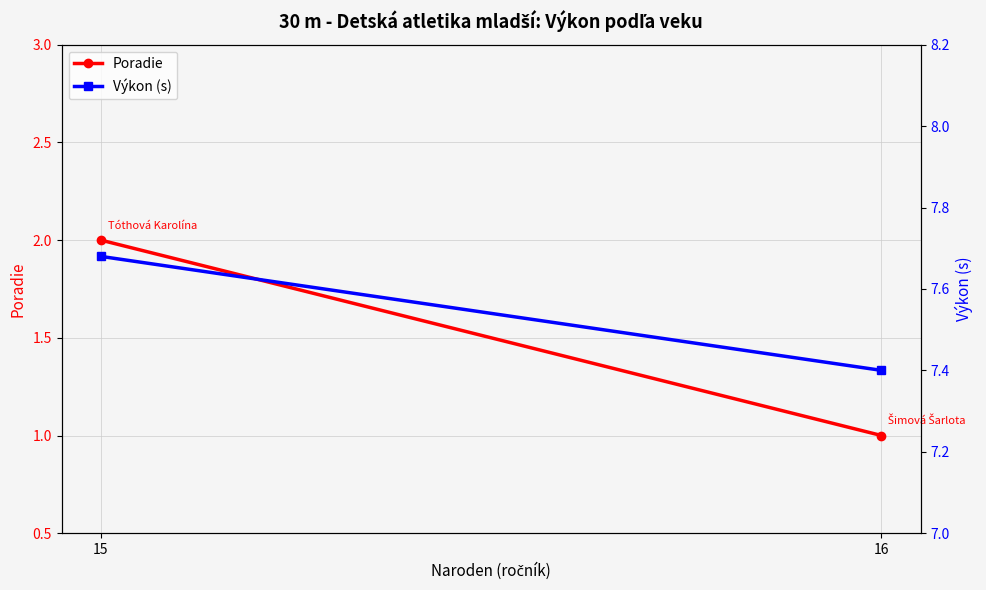

Read the Poradie value at 16.

1.0